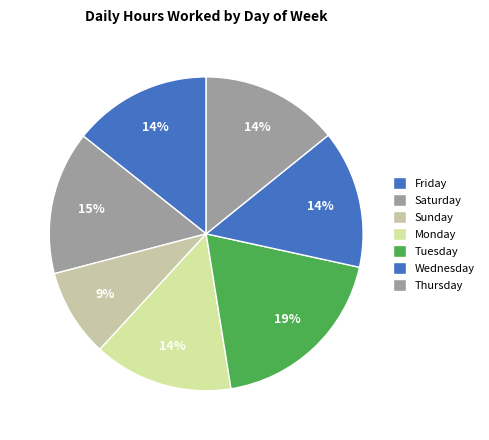

How many segments does this pie chart have?

7